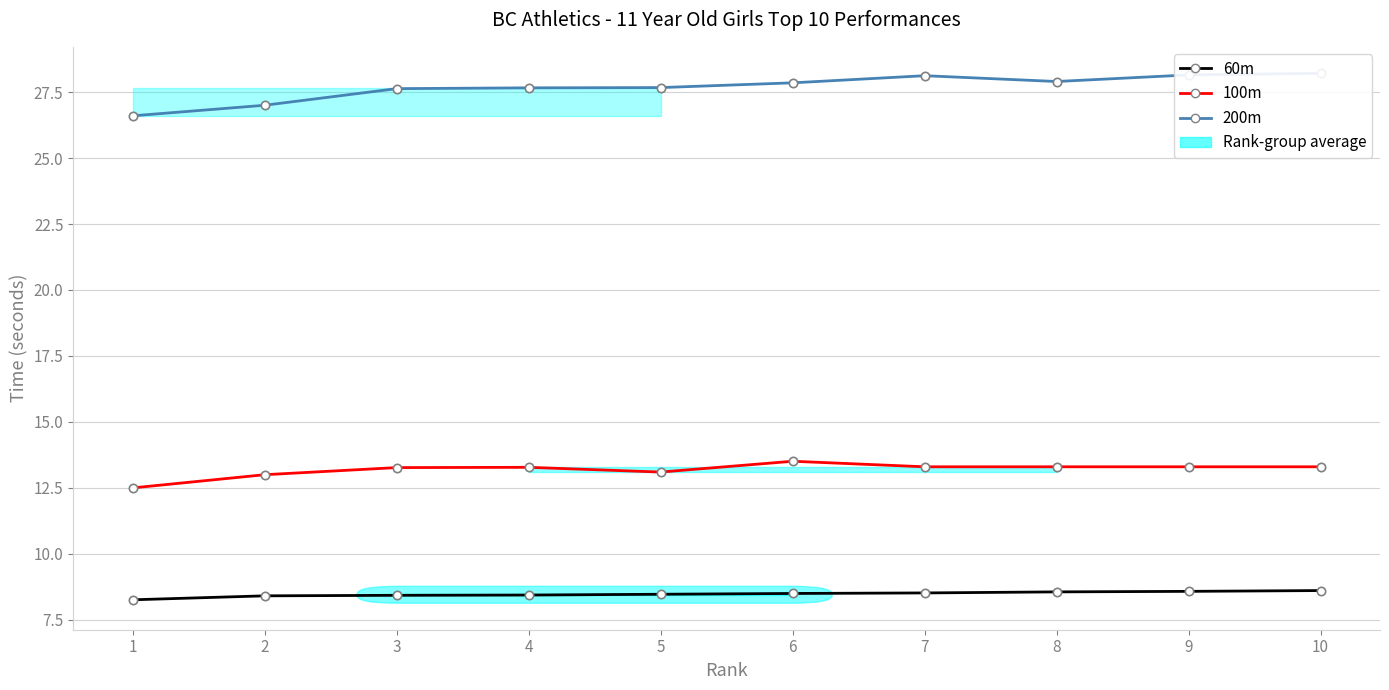

Rank the series at 8 from lowest to highest value.

60m, 100m, 200m